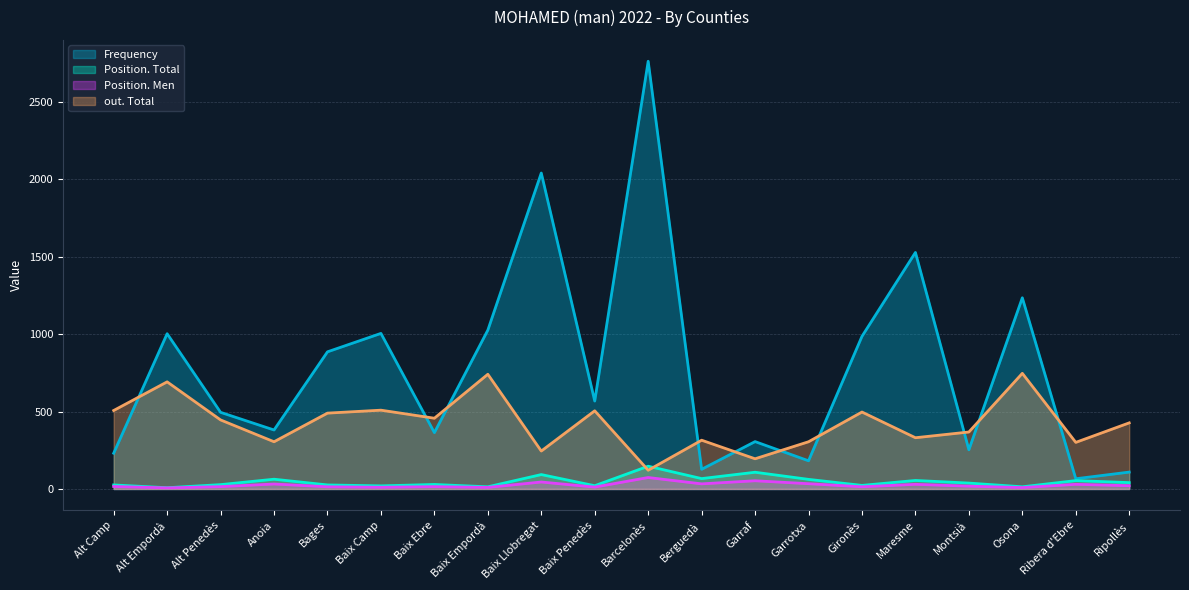

Where is the first local minimum for Frequency?

Anoia